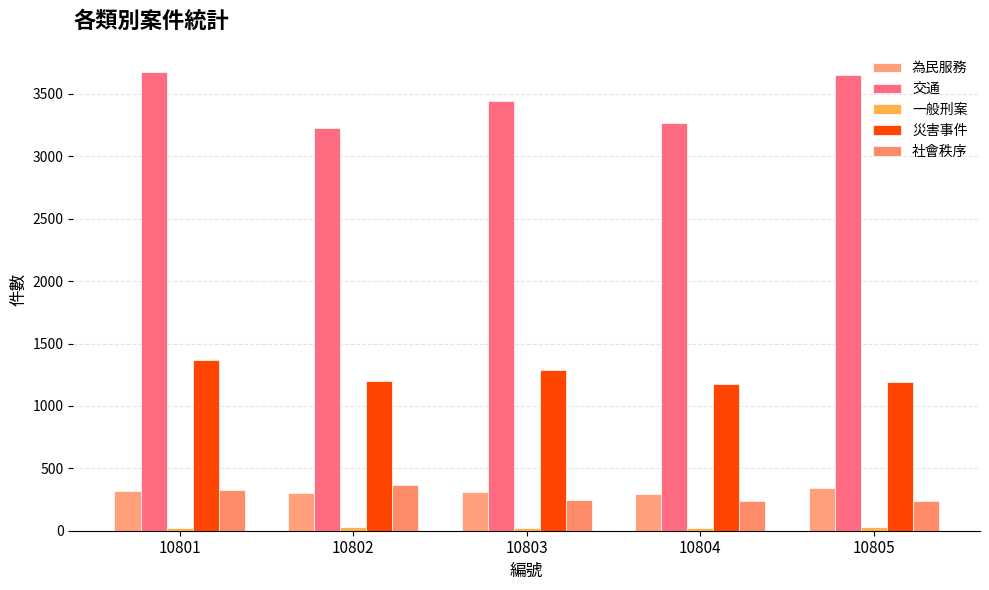

At how many categories does at least one series exceed 3488?

2